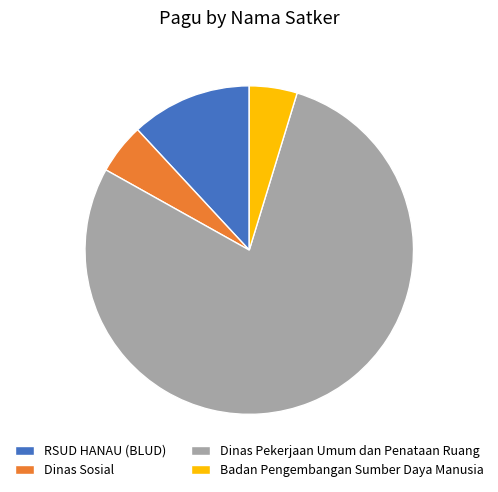

Between RSUD HANAU (BLUD) and Badan Pengembangan Sumber Daya Manusia, which is larger?

RSUD HANAU (BLUD)